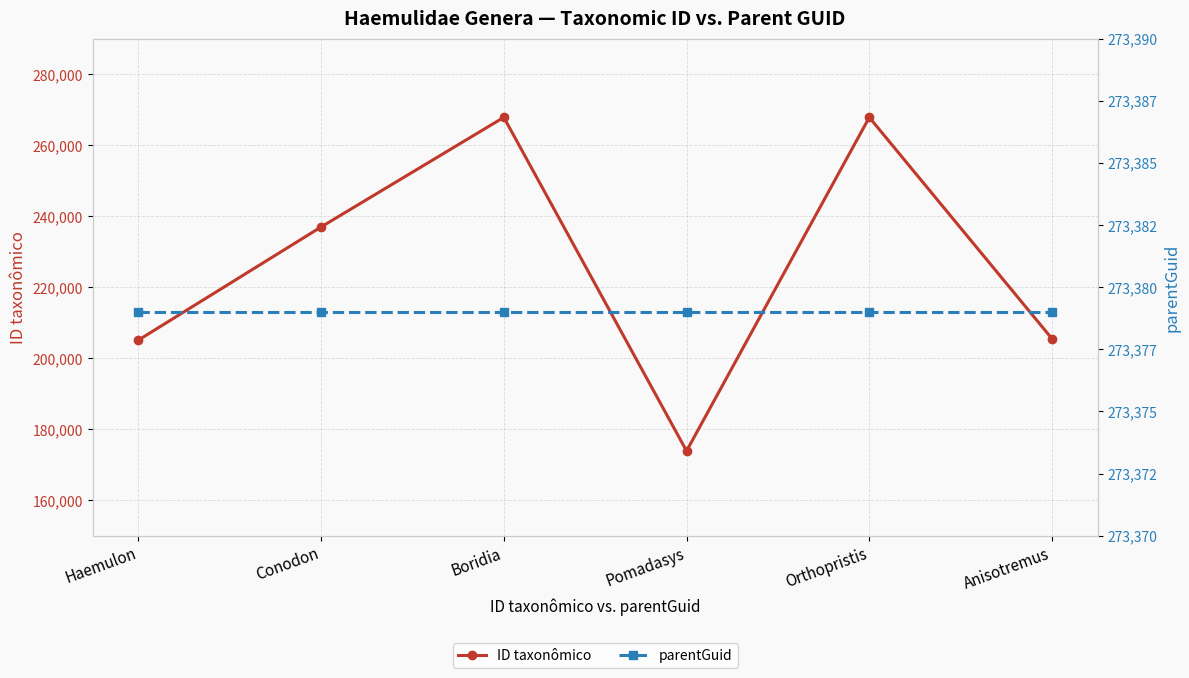

The ID taxonômico series shows 205091 at Haemulon. True or false?

True